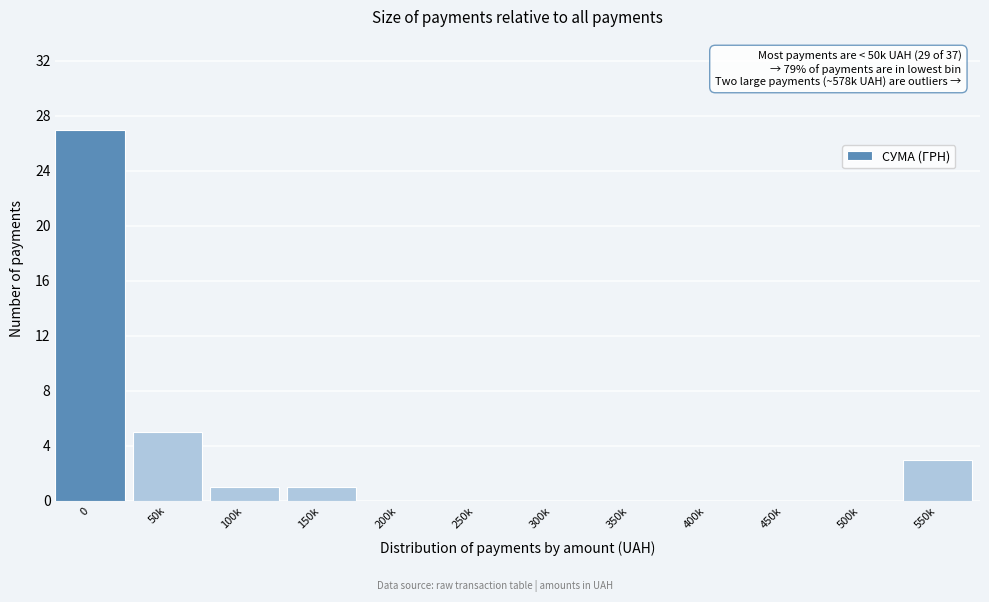

Reading left to right, list all the values displayed in this chart.

0=27	50k=5	100k=1	150k=1	200k=0	250k=0	300k=0	350k=0	400k=0	450k=0	500k=0	550k=3